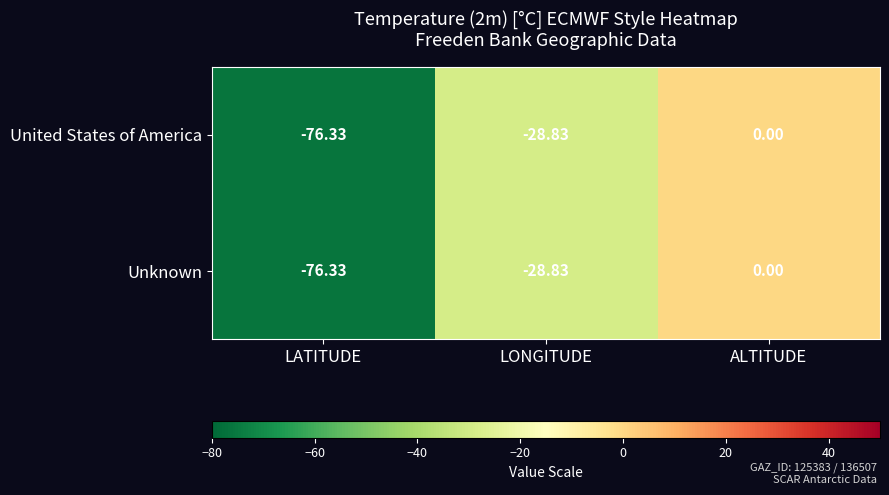

Which category has the lowest value in the United States of America series?

LATITUDE